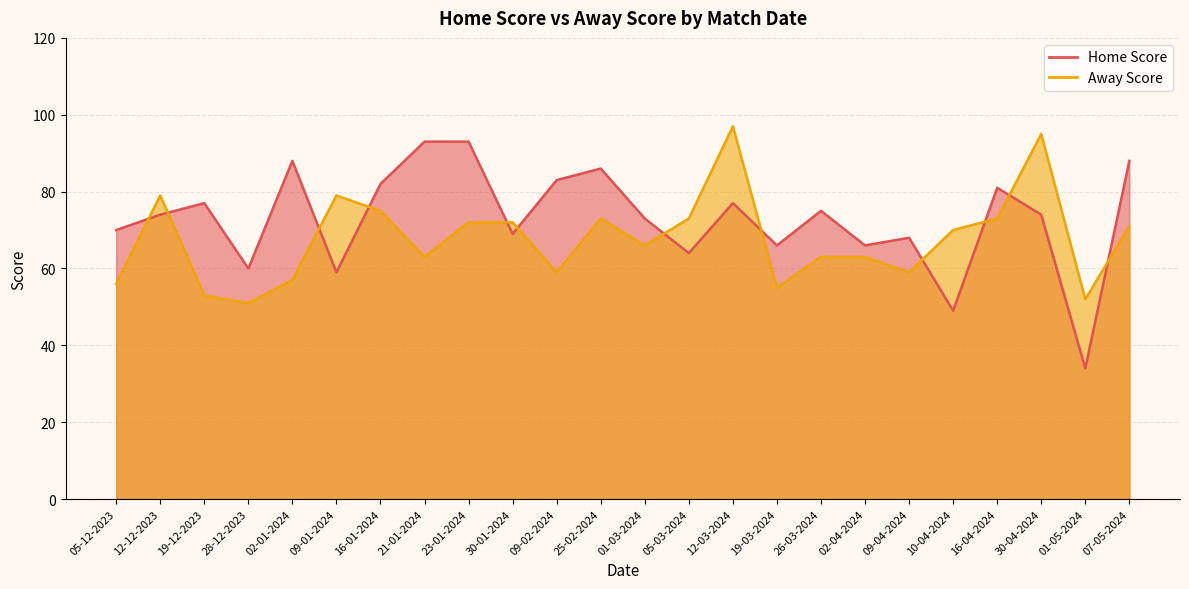

Does the chart display data point markers on the line(s)?

No